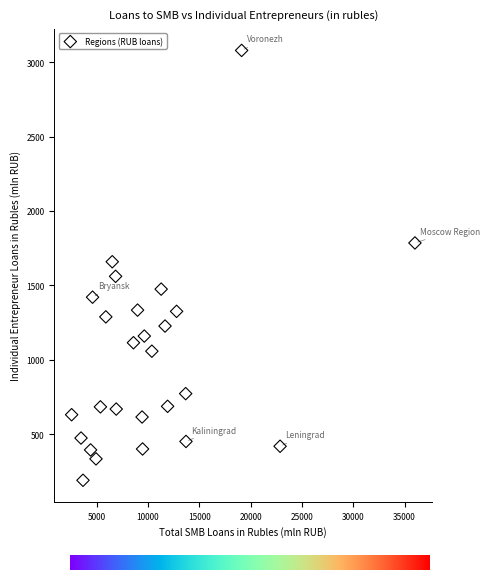

What is the range of X values (max minus min)?

33444.9